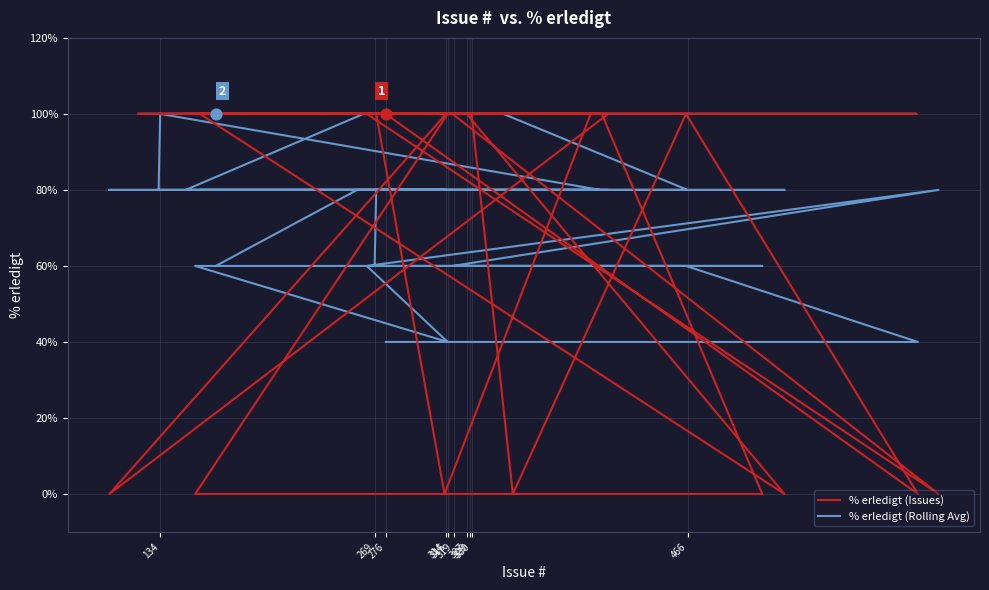

At how many categories does at least one series exceed 12?

40